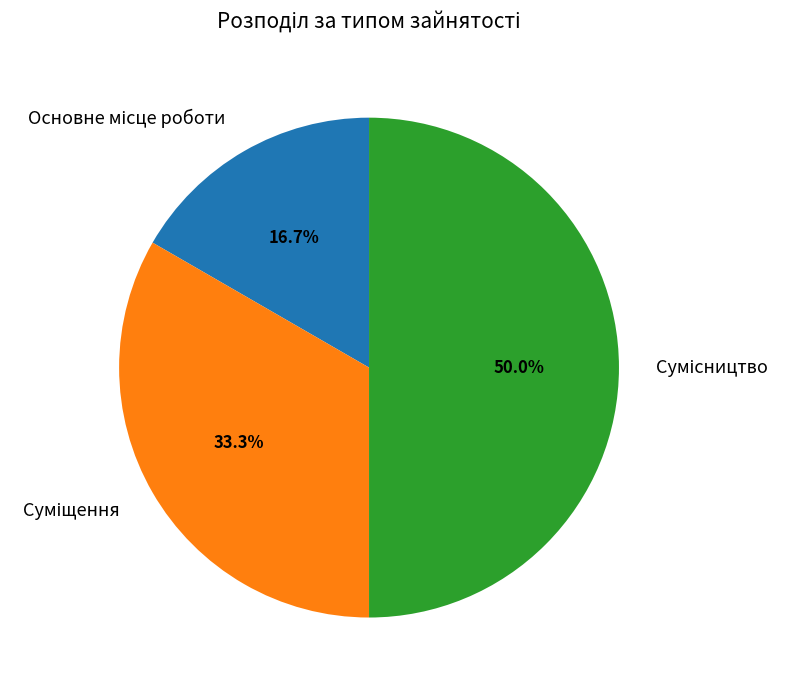

How many segments does this pie chart have?

3